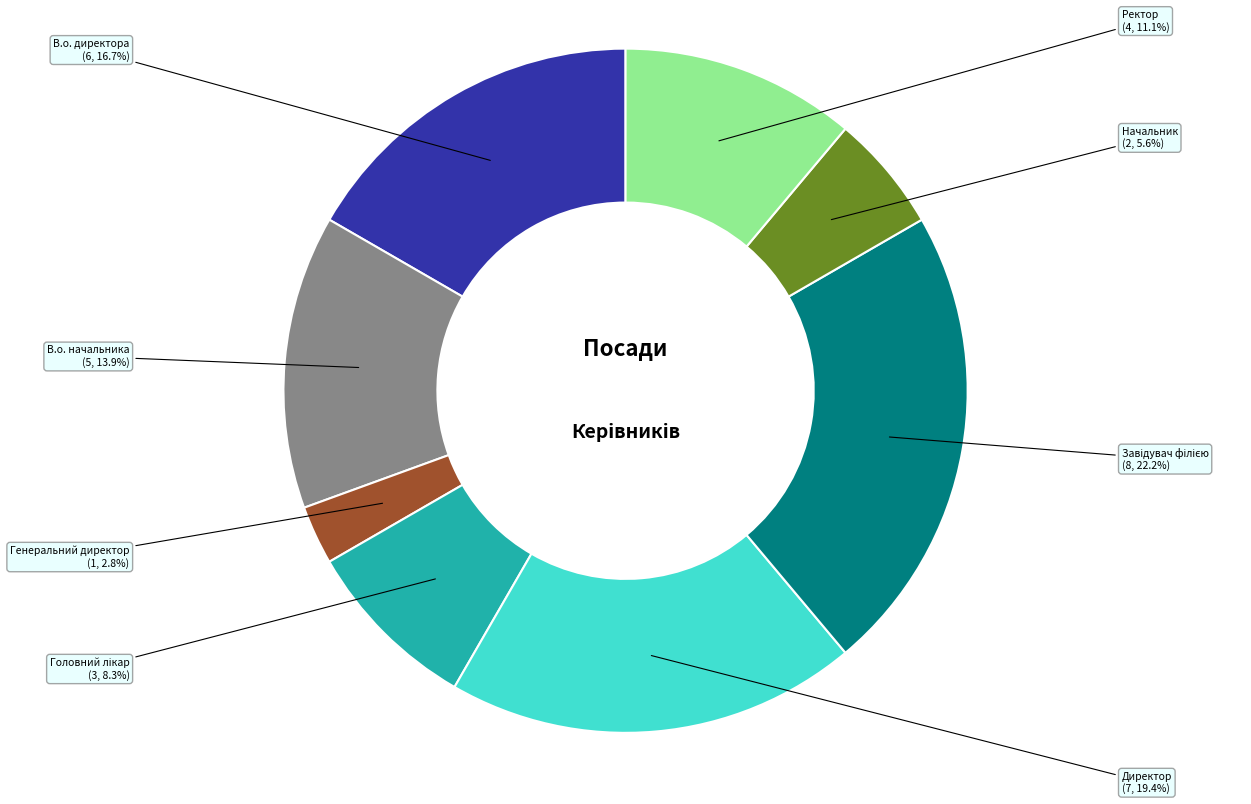

How many slices are in this pie chart?

8